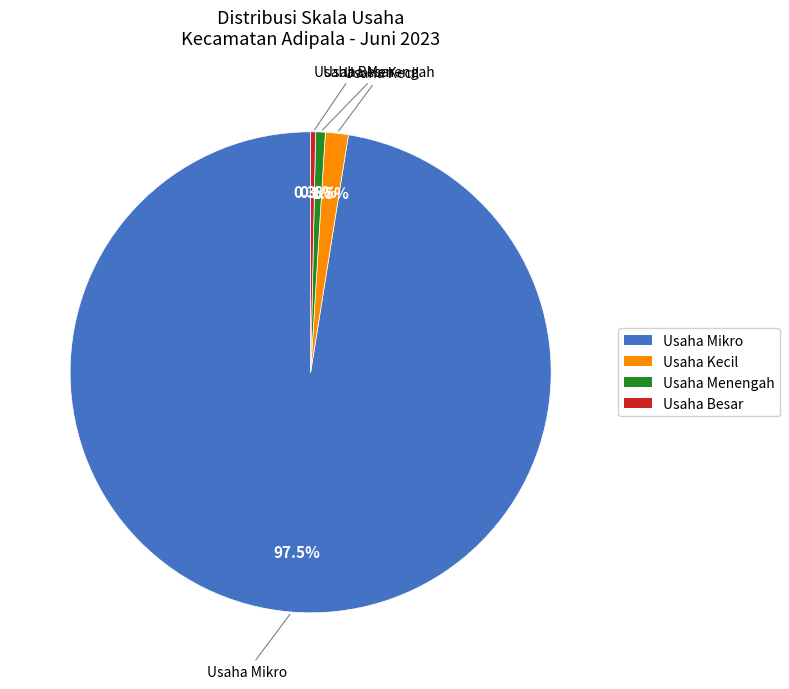

Which slice is the largest?

Usaha Mikro